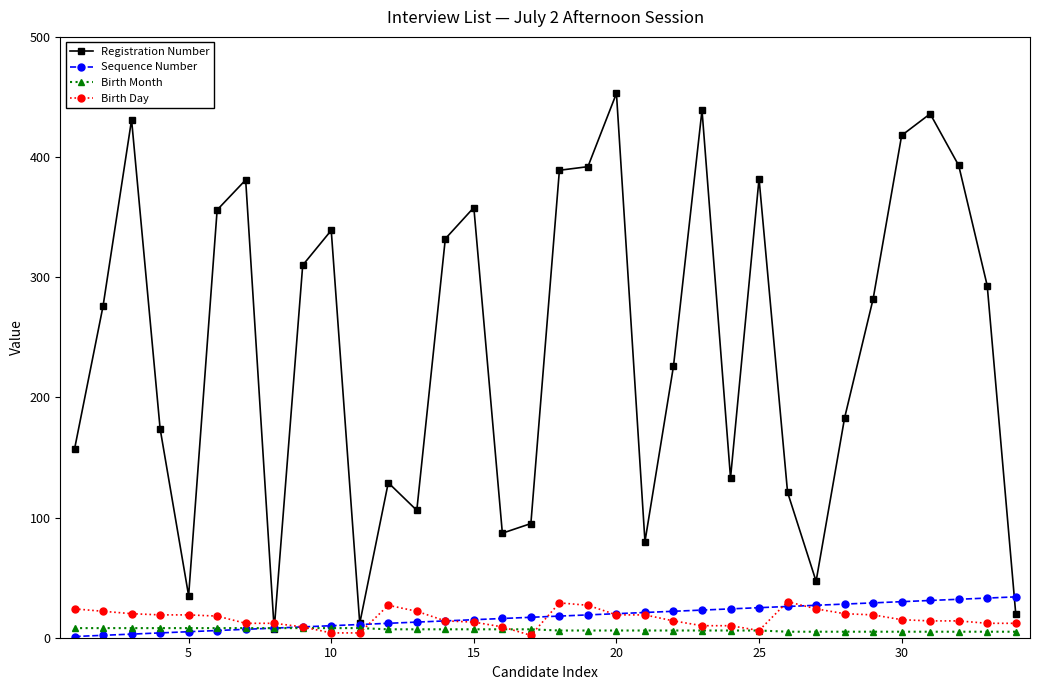

How many lines are shown in the chart?

4